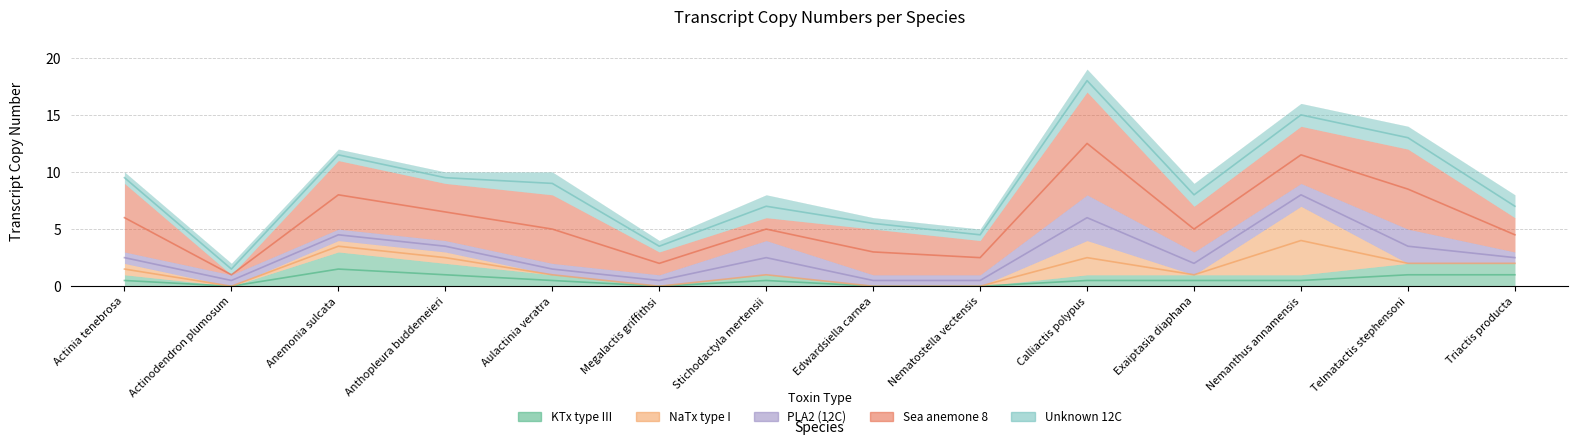

What is the label of the 10th point from the left?

Calliactis polypus